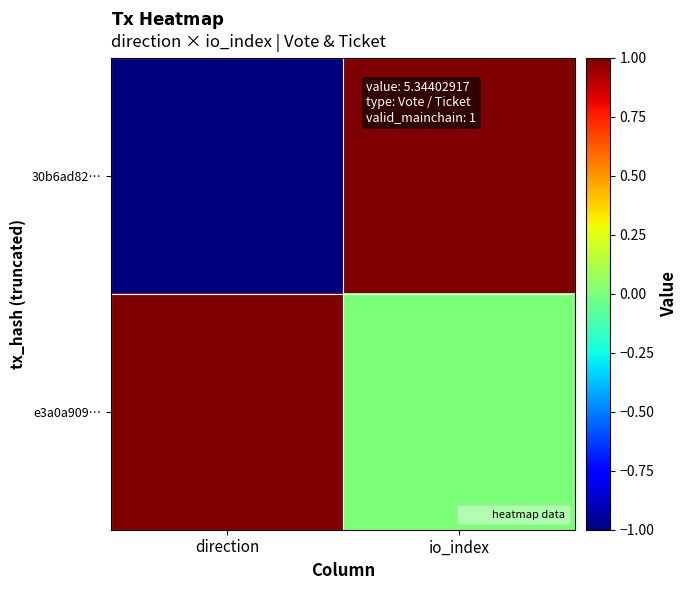

Rank the series by their average value, from highest to lowest.

e3a0a909…, 30b6ad82…